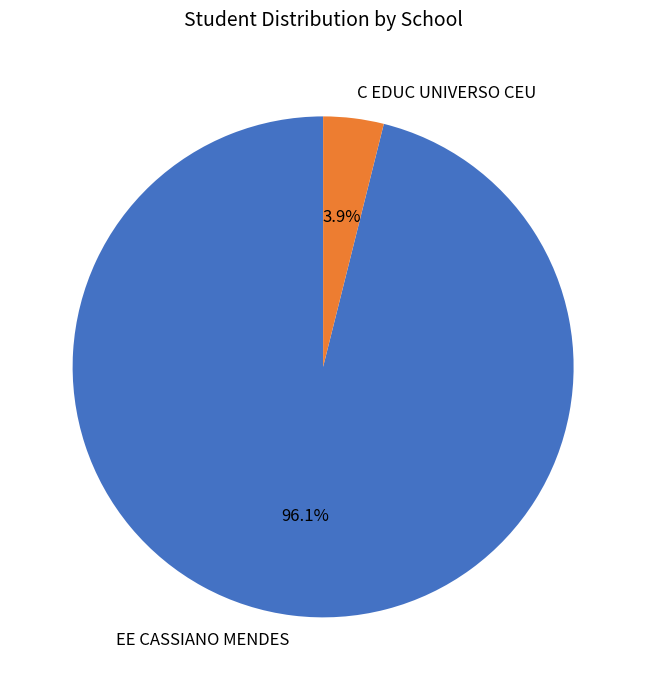

Rank the categories by value from lowest to highest.

C EDUC UNIVERSO CEU, EE CASSIANO MENDES